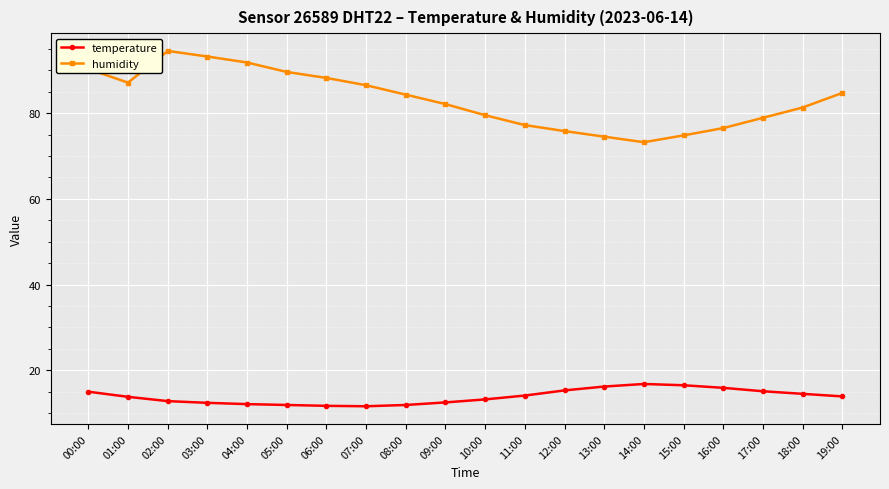

What is the label of the 10th point from the right?

10:00